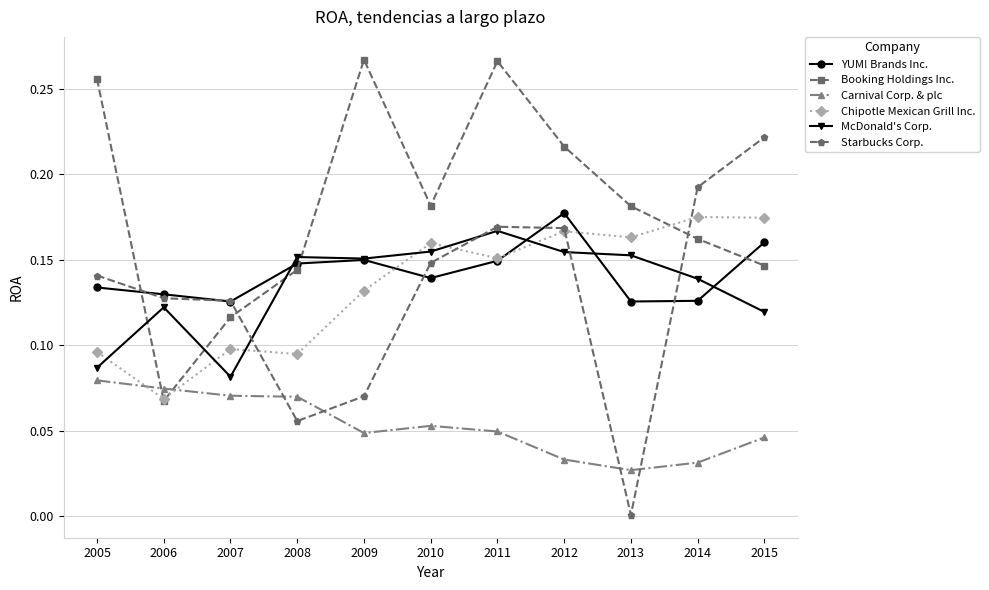

True or false: Chipotle Mexican Grill Inc. has a value of 0.0 at 2007.

False